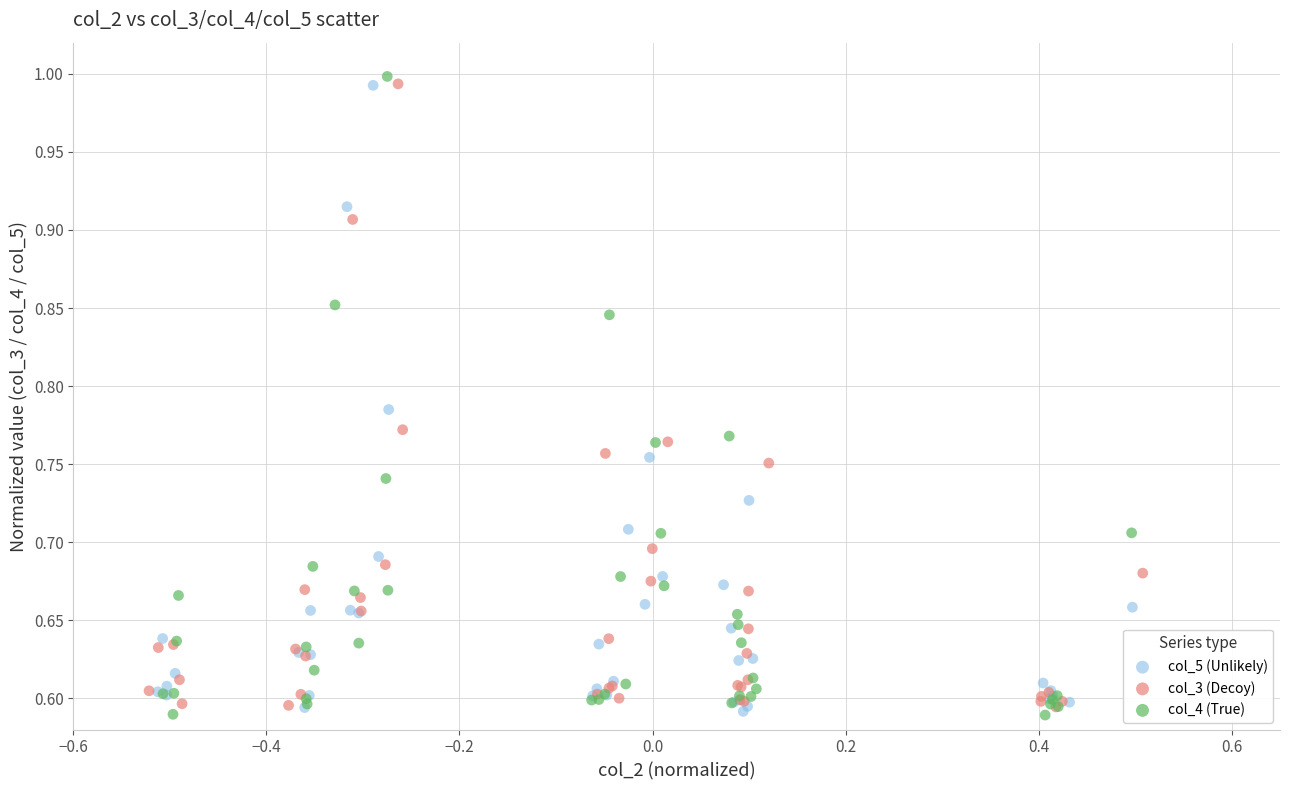

Which series has the largest Y range (max minus min)?

col_4 (True)